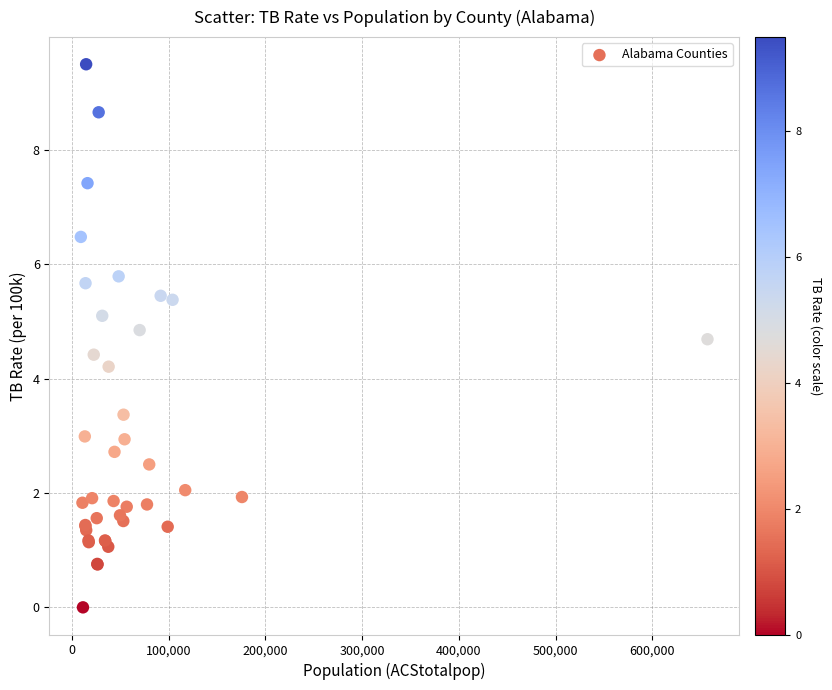

What Y value in the scatter plot is closest to 4?

4.2